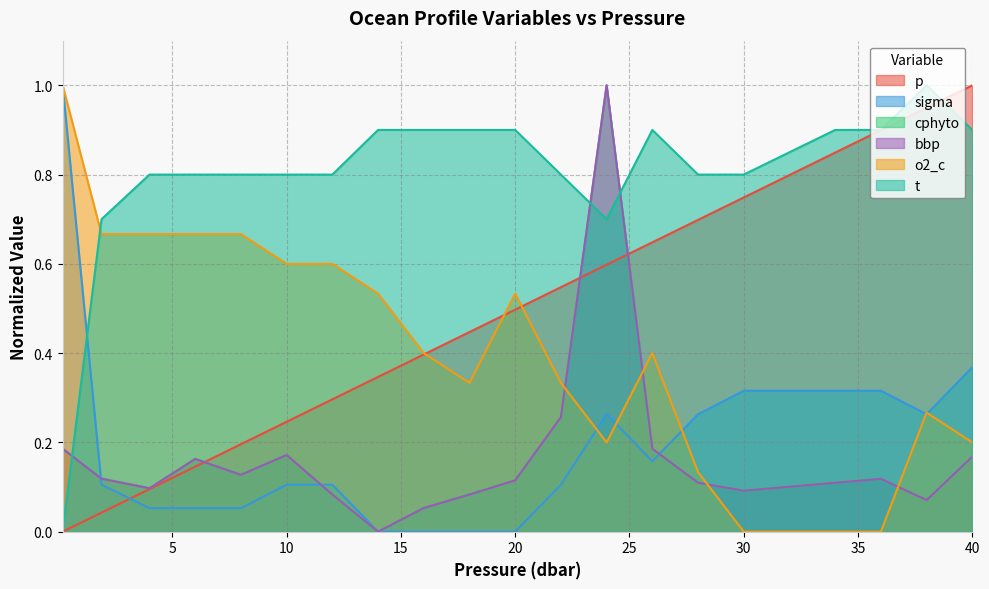

What position from the left is 22.0?

12